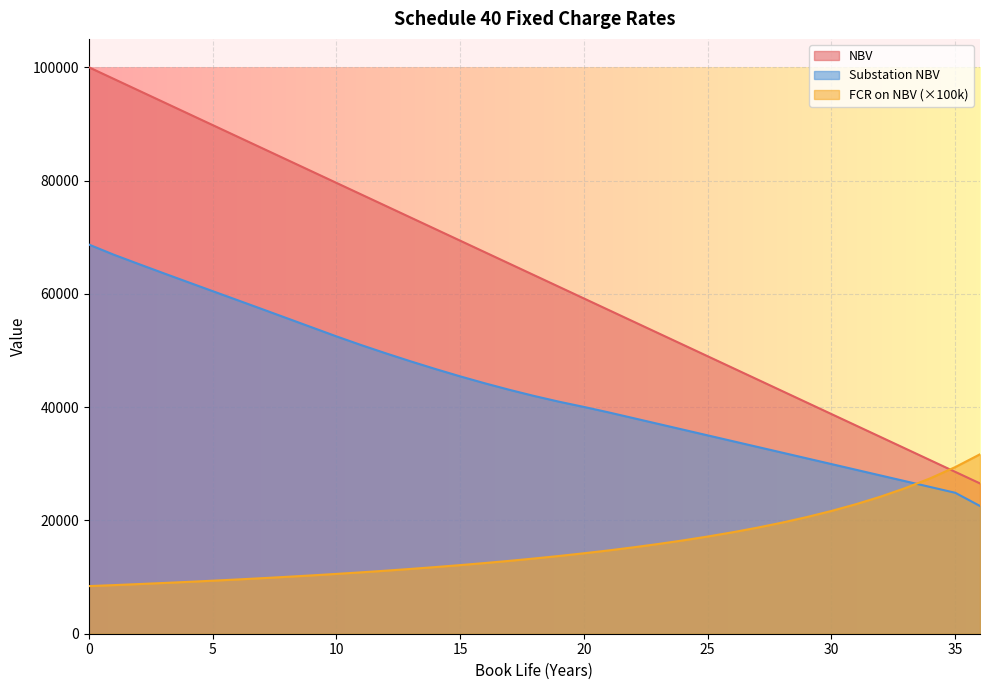

What is the average value of the FCR on NBV series?

15313.7